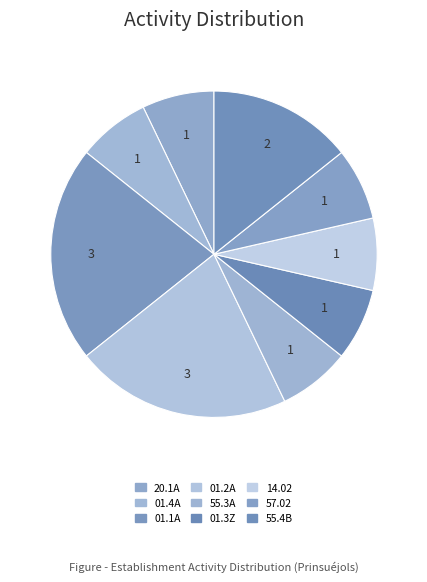

What portion of the pie excludes 55.3A?

92.9%